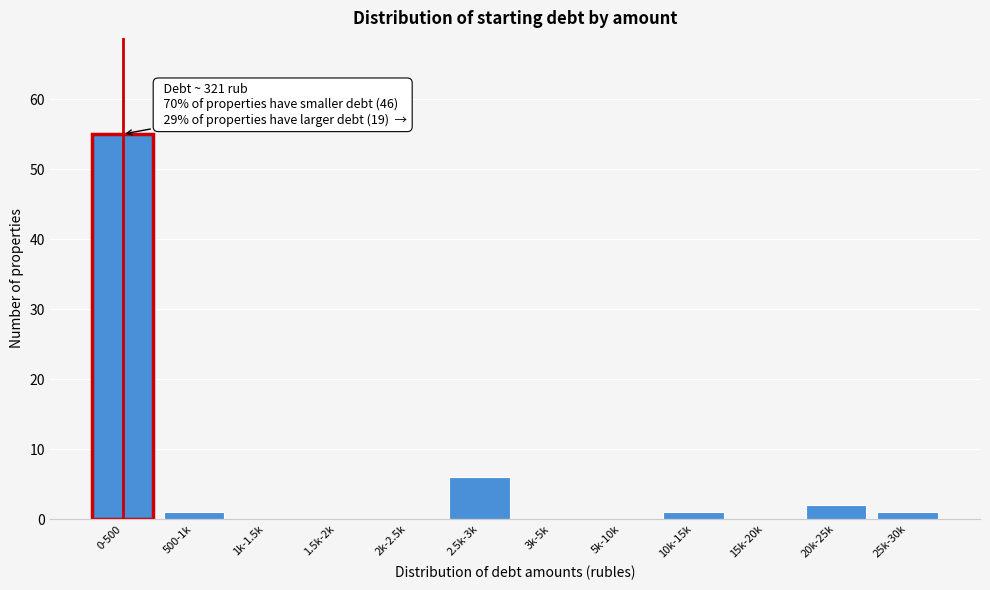

Reading left to right, transcribe all the data shown in this chart.

0-500=55	500-1k=1	1k-1.5k=0	1.5k-2k=0	2k-2.5k=0	2.5k-3k=6	3k-5k=0	5k-10k=0	10k-15k=1	15k-20k=0	20k-25k=2	25k-30k=1